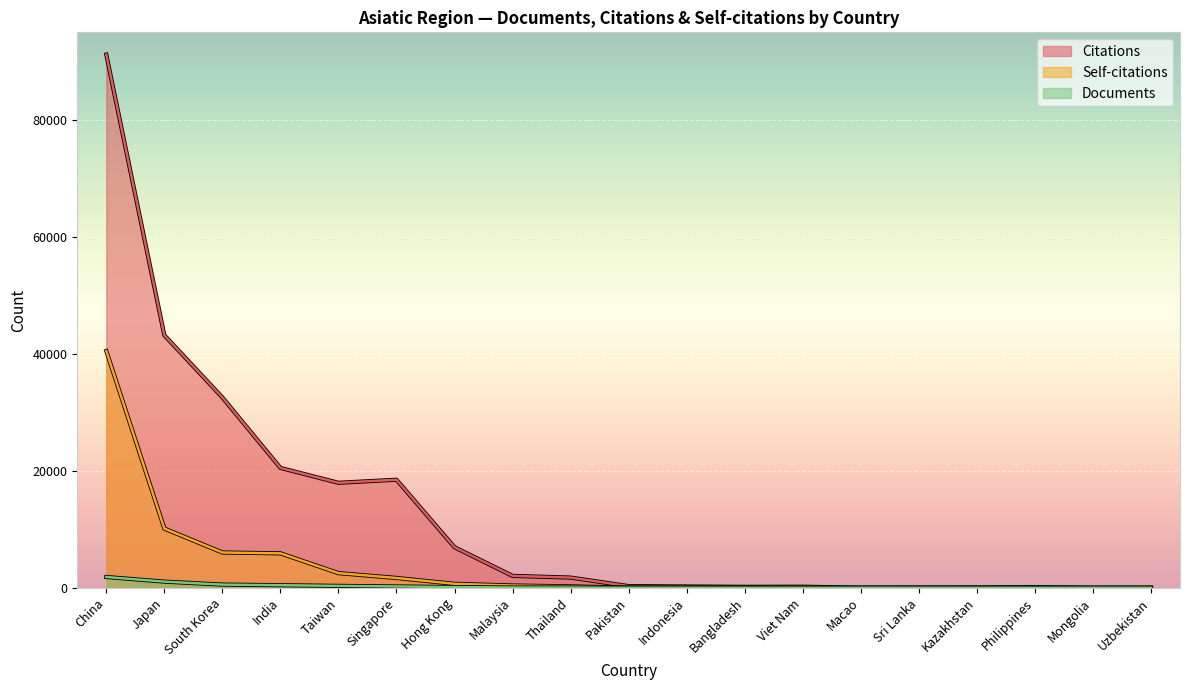

At which label does Documents first exceed 10?

China